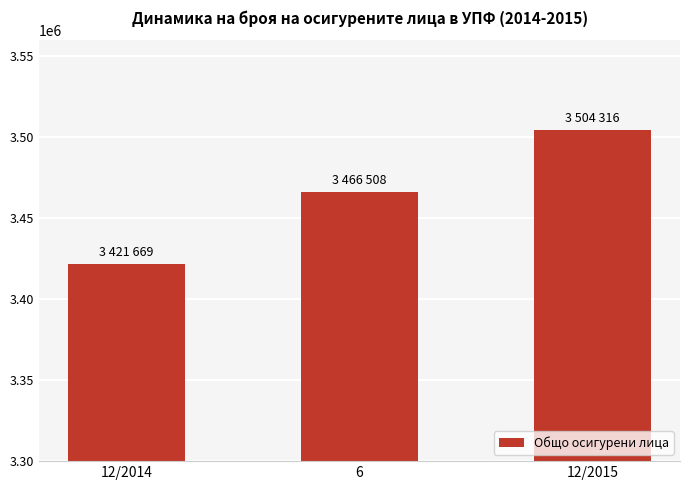

What is the value of the 3rd bar from the left?

3504316